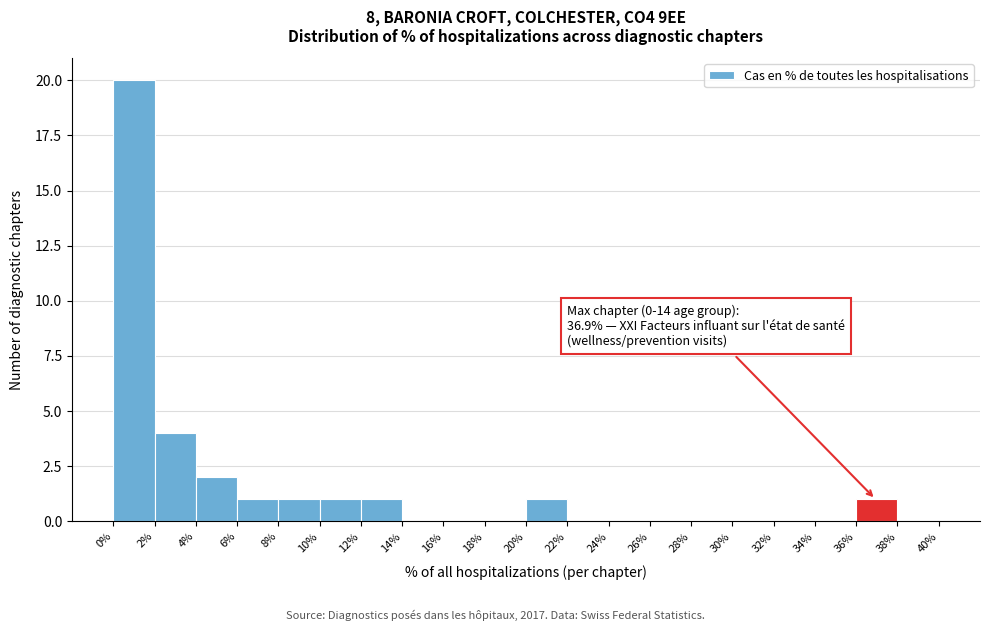

Which range on the x-axis has the tallest bar?

0% to 2%